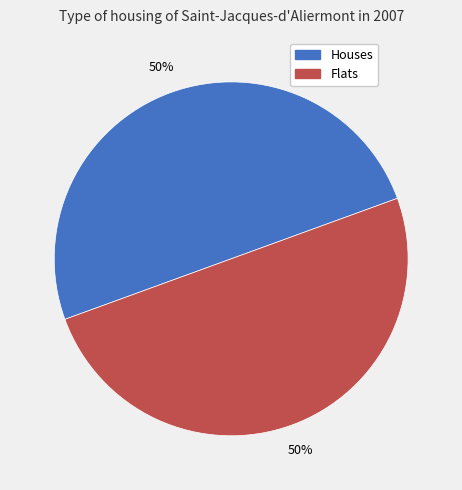

To the nearest percent, what is the average slice percentage?

50%